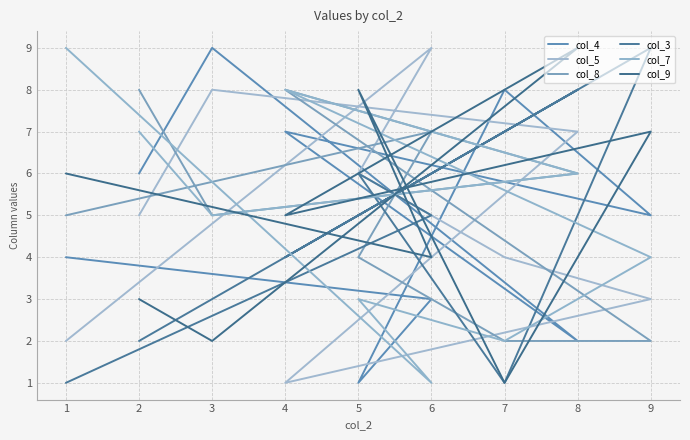

The value of col_5 at 6 is 4. True or false?

False